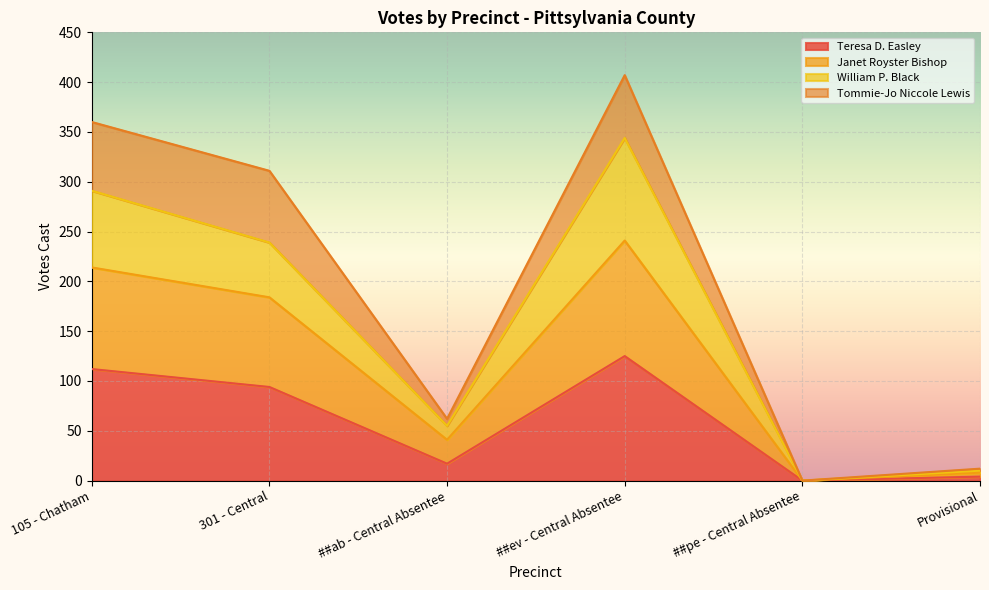

True or false: Janet Royster Bishop and Teresa D. Easley intersect in this chart.

False